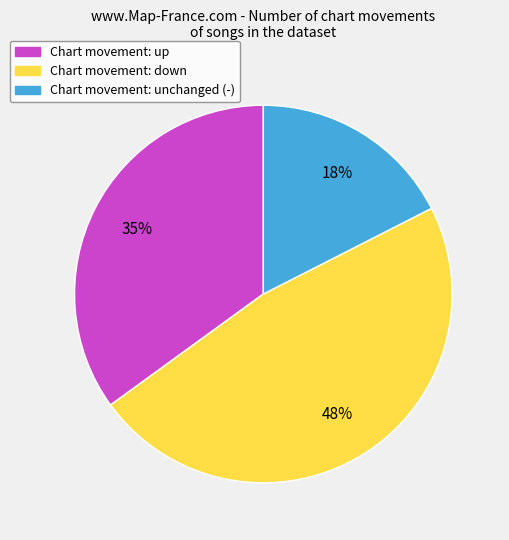

To the nearest percent, what is the average slice percentage?

33%